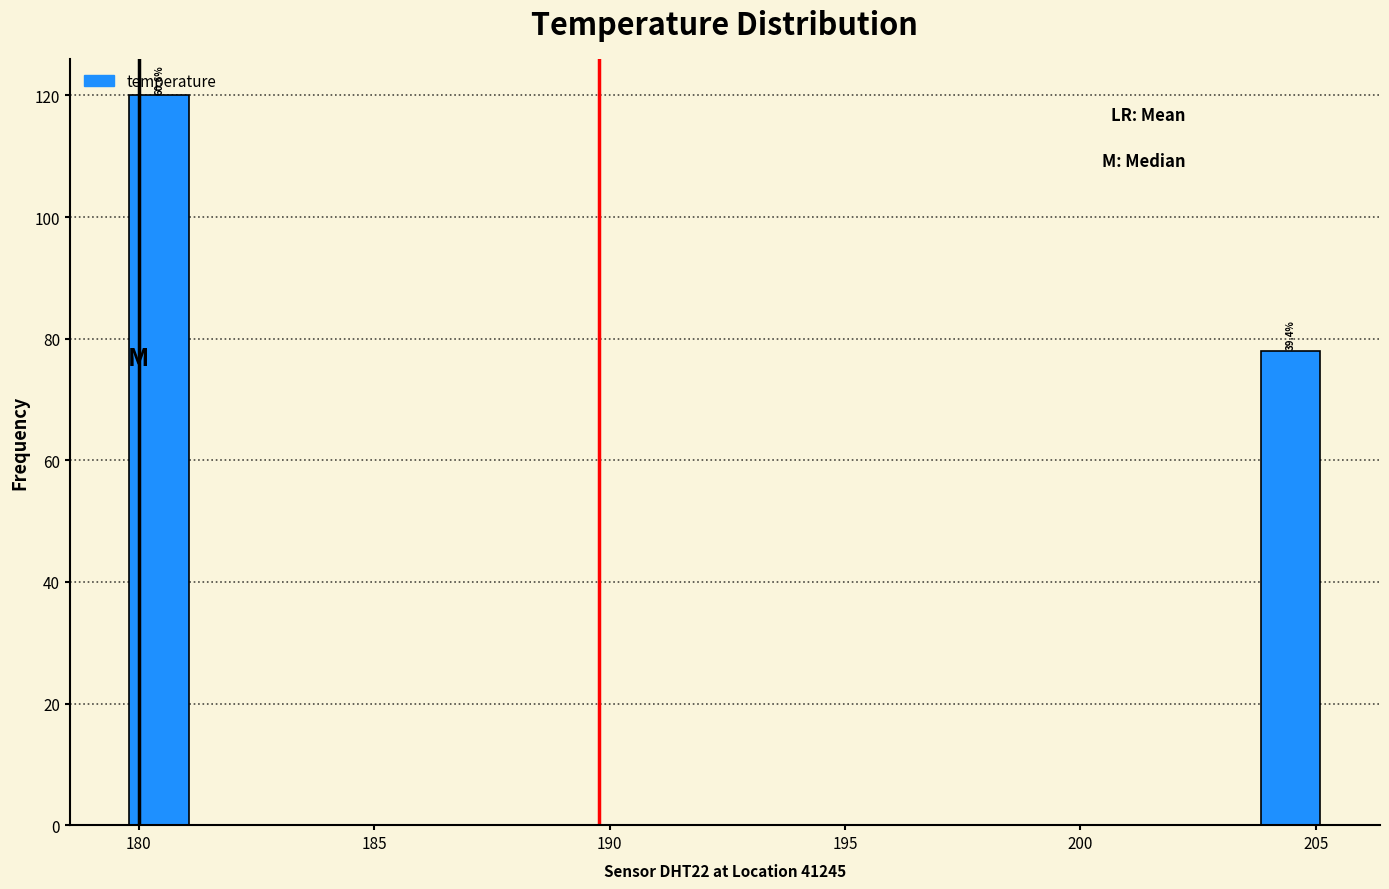

Around what value on the x-axis is the tallest bar? Give the approximate position of its centre, as read against the axis.

180.5